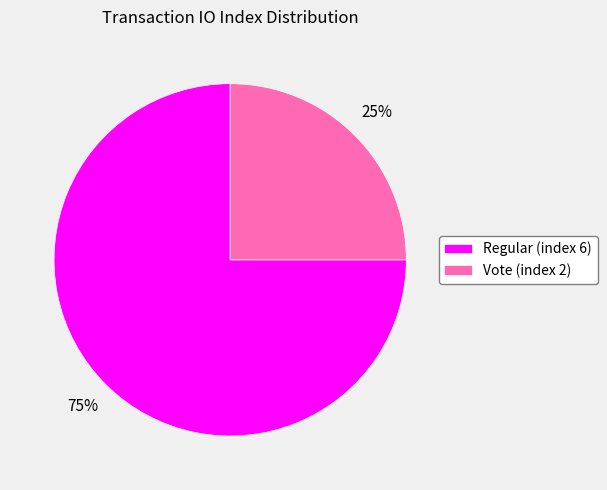

Is Vote (index 2) the majority of the pie?

No